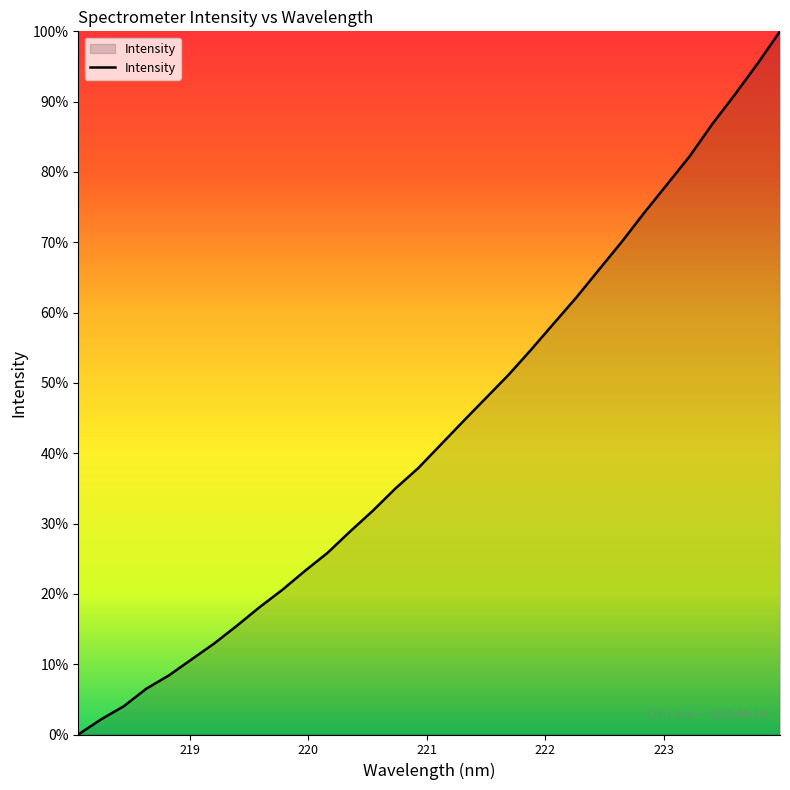

Which category has the highest value across all series?

223.9802